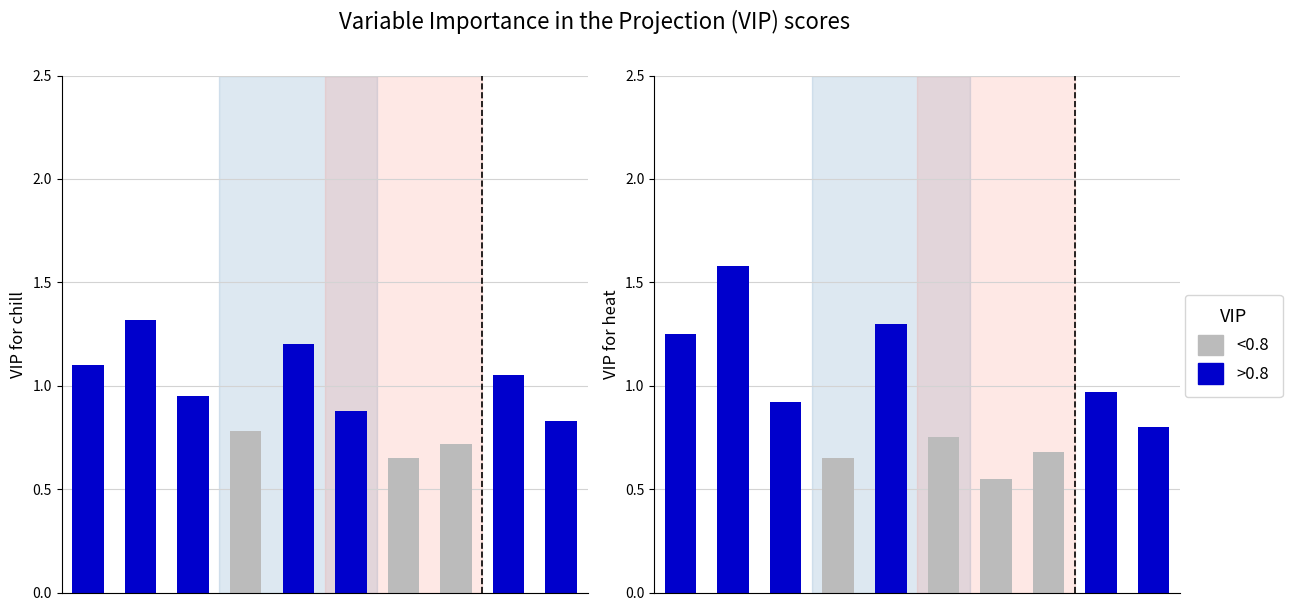

What is the value of the VIP for chill bar at the 1st from the left?

1.1